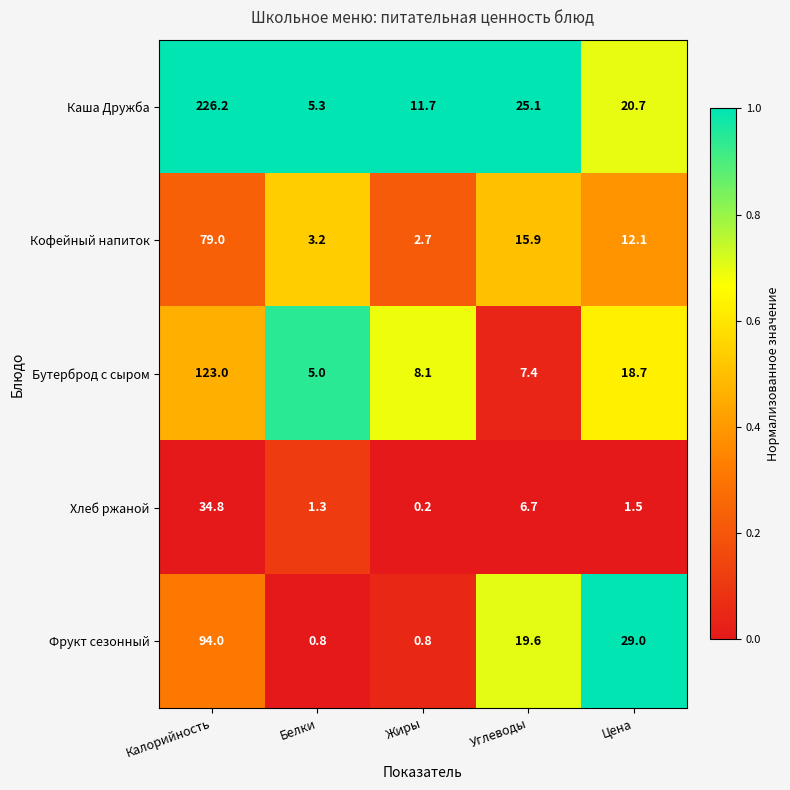

At which label is Каша Дружба closest to 115?

Углеводы